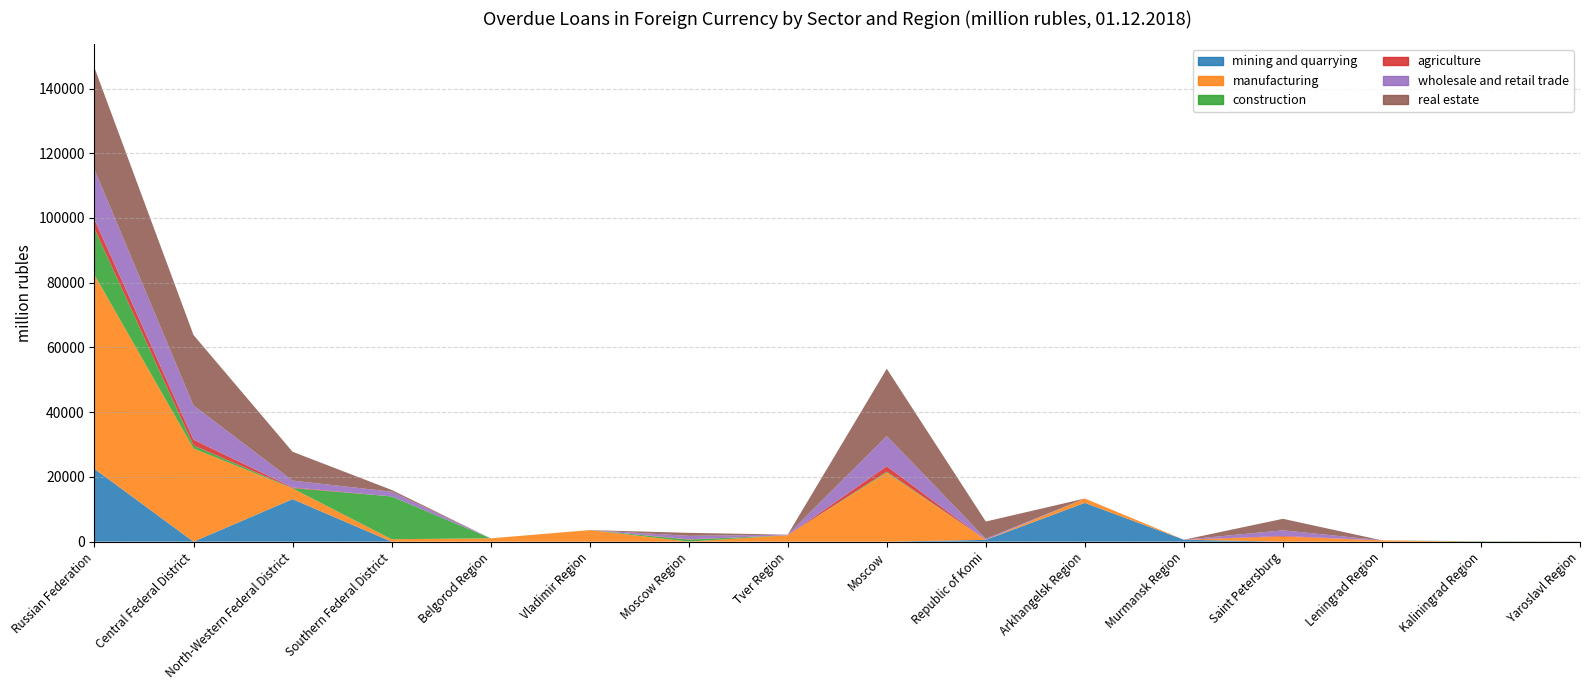

Reading left to right, what are all the values shown in this chart?

mining and quarrying: Russian Federation=22481	Central Federal District=0	North-Western Federal District=13149	Southern Federal District=0	Belgorod Region=0	Vladimir Region=0	Moscow Region=0	Tver Region=0	Moscow=0	Republic of Komi=555	Arkhangelsk Region=11990	Murmansk Region=604	Saint Petersburg=0	Leningrad Region=0	Kaliningrad Region=0	Yaroslavl Region=0
manufacturing: Russian Federation=59938	Central Federal District=28788	North-Western Federal District=3300	Southern Federal District=757	Belgorod Region=1028	Vladimir Region=3558	Moscow Region=26	Tver Region=1999	Moscow=21340	Republic of Komi=0	Arkhangelsk Region=1340	Murmansk Region=0	Saint Petersburg=1555	Leningrad Region=400	Kaliningrad Region=5	Yaroslavl Region=0
construction: Russian Federation=14266	Central Federal District=929	North-Western Federal District=107	Southern Federal District=13230	Belgorod Region=0	Vladimir Region=25	Moscow Region=615	Tver Region=0	Moscow=279	Republic of Komi=0	Arkhangelsk Region=0	Murmansk Region=0	Saint Petersburg=0	Leningrad Region=0	Kaliningrad Region=107	Yaroslavl Region=0
agriculture: Russian Federation=2841	Central Federal District=1798	North-Western Federal District=201	Southern Federal District=2	Belgorod Region=0	Vladimir Region=0	Moscow Region=103	Tver Region=0	Moscow=1696	Republic of Komi=0	Arkhangelsk Region=0	Murmansk Region=0	Saint Petersburg=201	Leningrad Region=0	Kaliningrad Region=0	Yaroslavl Region=0
wholesale and retail trade: Russian Federation=15400	Central Federal District=10546	North-Western Federal District=2113	Southern Federal District=1462	Belgorod Region=0	Vladimir Region=0	Moscow Region=1054	Tver Region=171	Moscow=9322	Republic of Komi=335	Arkhangelsk Region=0	Murmansk Region=0	Saint Petersburg=1749	Leningrad Region=14	Kaliningrad Region=5	Yaroslavl Region=0
real estate: Russian Federation=31469	Central Federal District=21778	North-Western Federal District=8904	Southern Federal District=540	Belgorod Region=0	Vladimir Region=0	Moscow Region=931	Tver Region=0	Moscow=20789	Republic of Komi=5331	Arkhangelsk Region=0	Murmansk Region=0	Saint Petersburg=3560	Leningrad Region=2	Kaliningrad Region=11	Yaroslavl Region=57